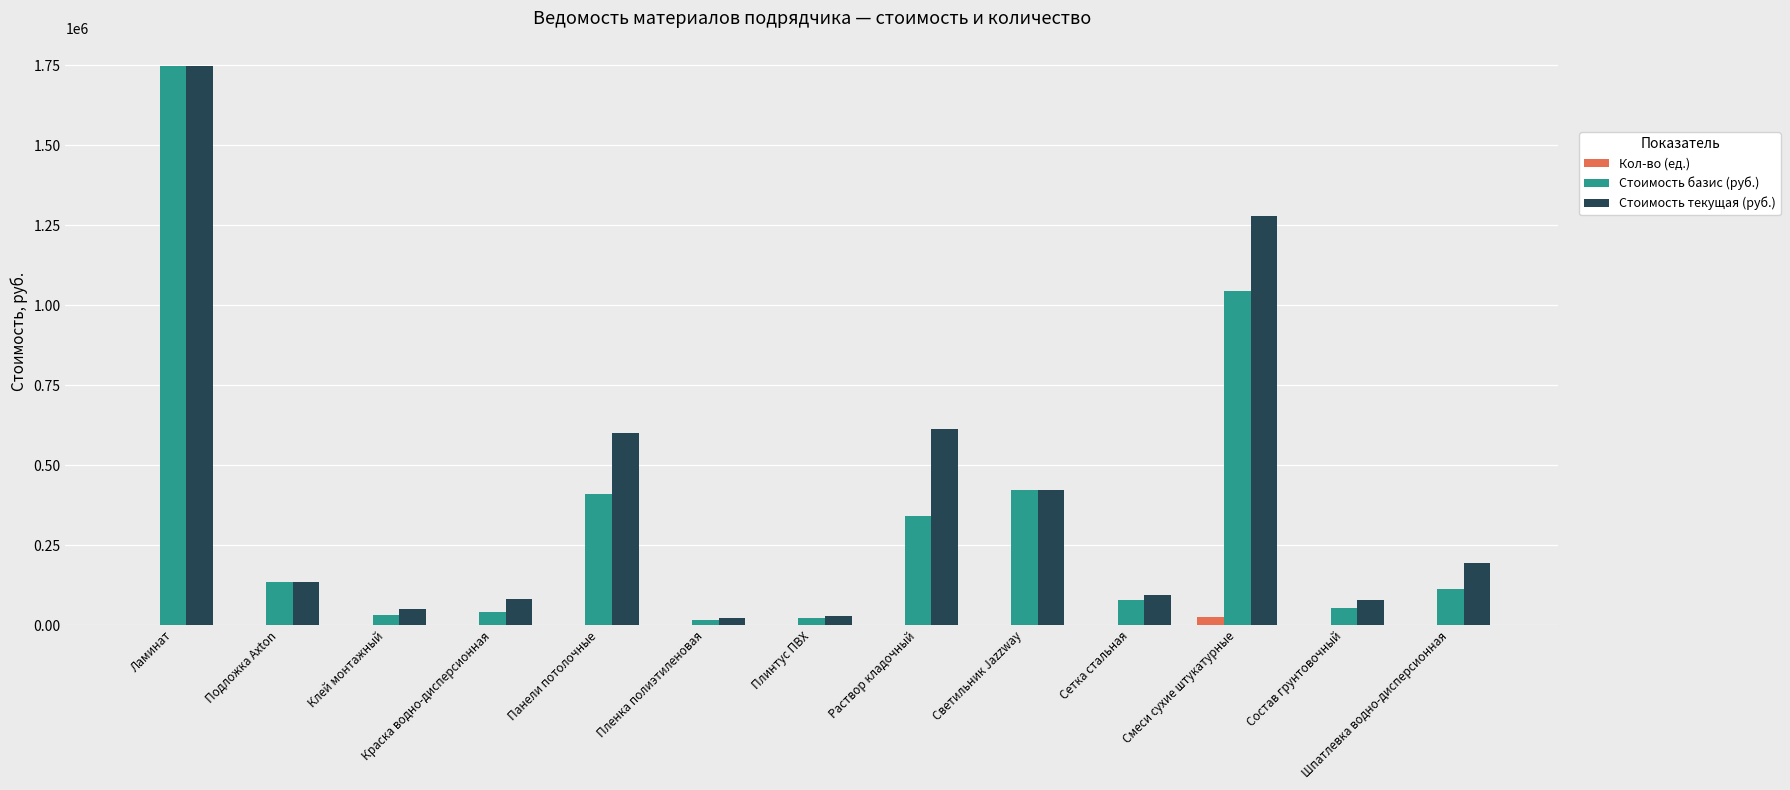

What is the average value of the Кол-во (ед.) series?

2345.4